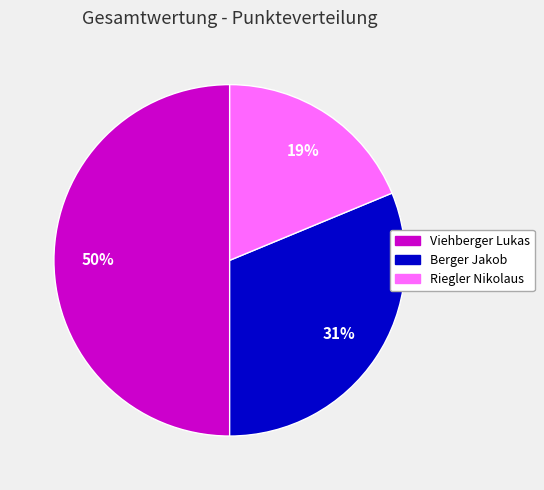

Is Berger Jakob the majority of the pie?

No